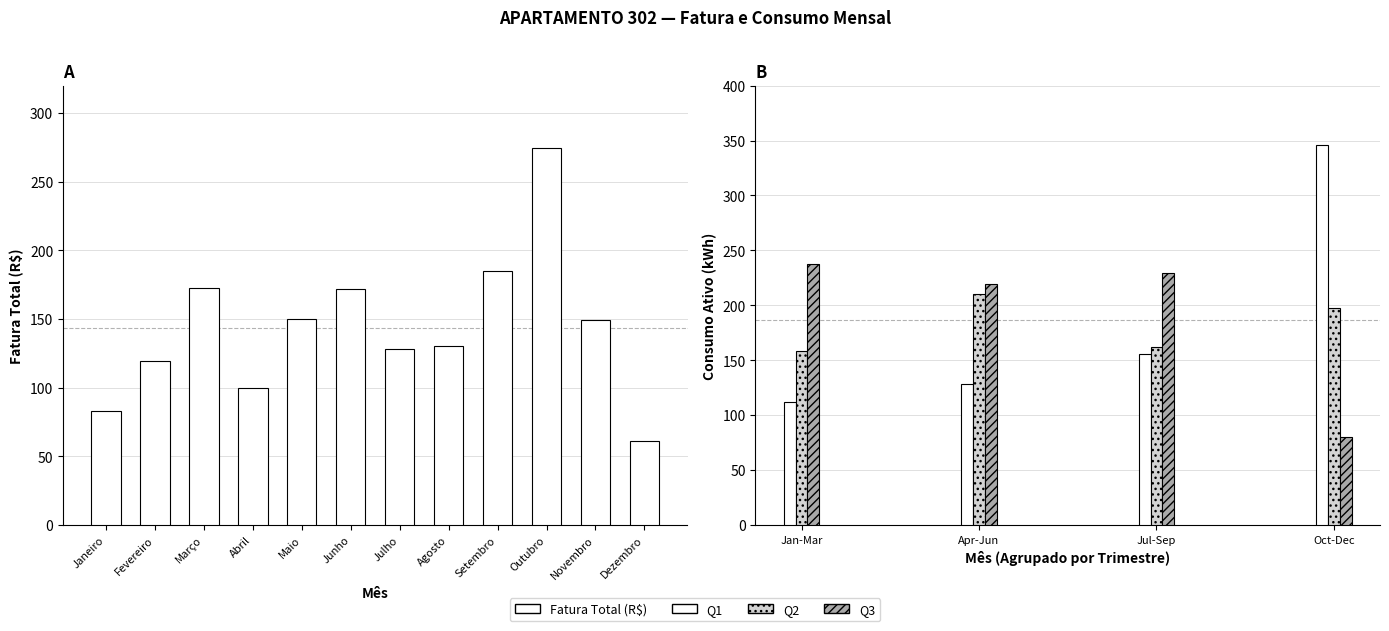

Reading left to right, what are all the values shown in this chart?

83.1	119.5	172.7	99.5	149.9	171.7	128.1	130.4	185.2	274.8	149.4	61.5